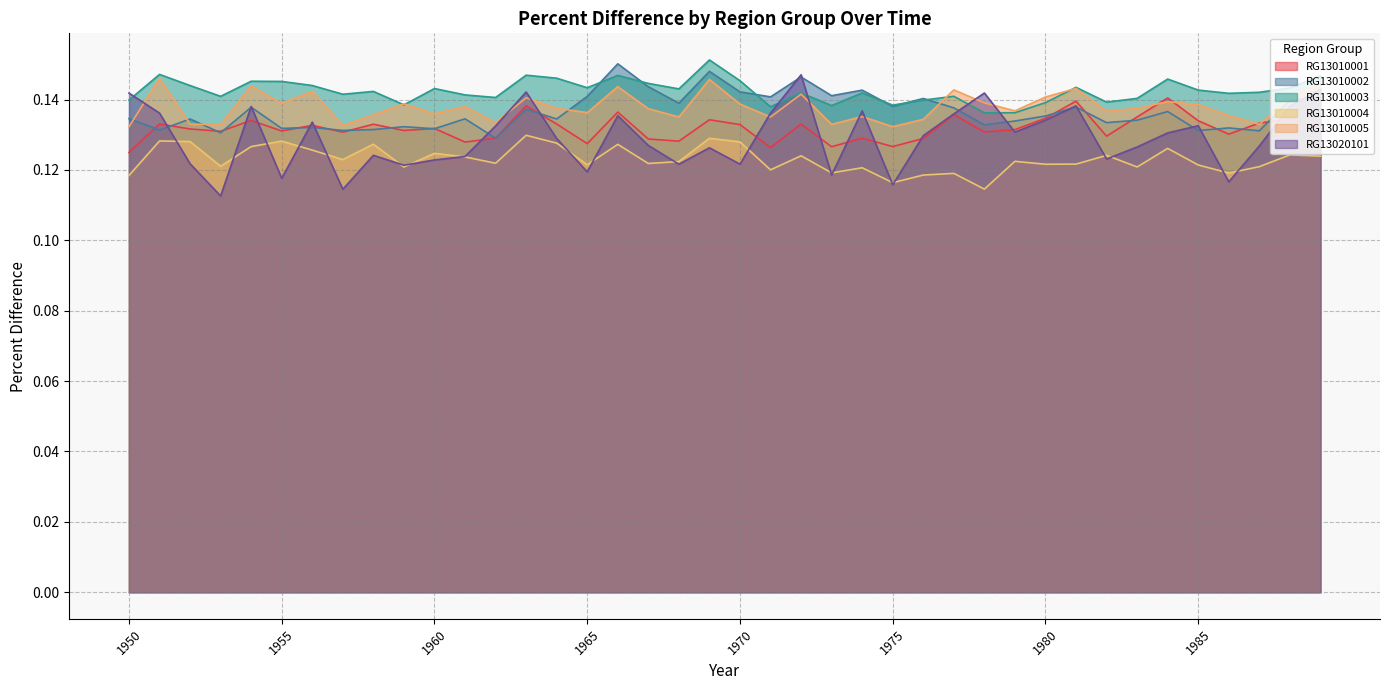

The RG13020101 series shows 0.1 at 1965. True or false?

False